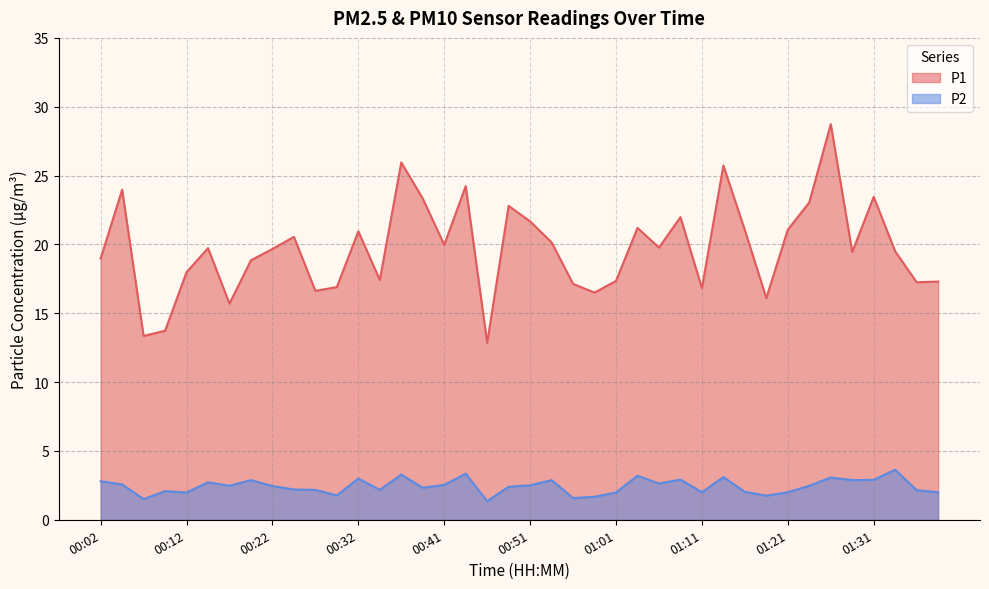

At which label does P1 first exceed 19?

00:04